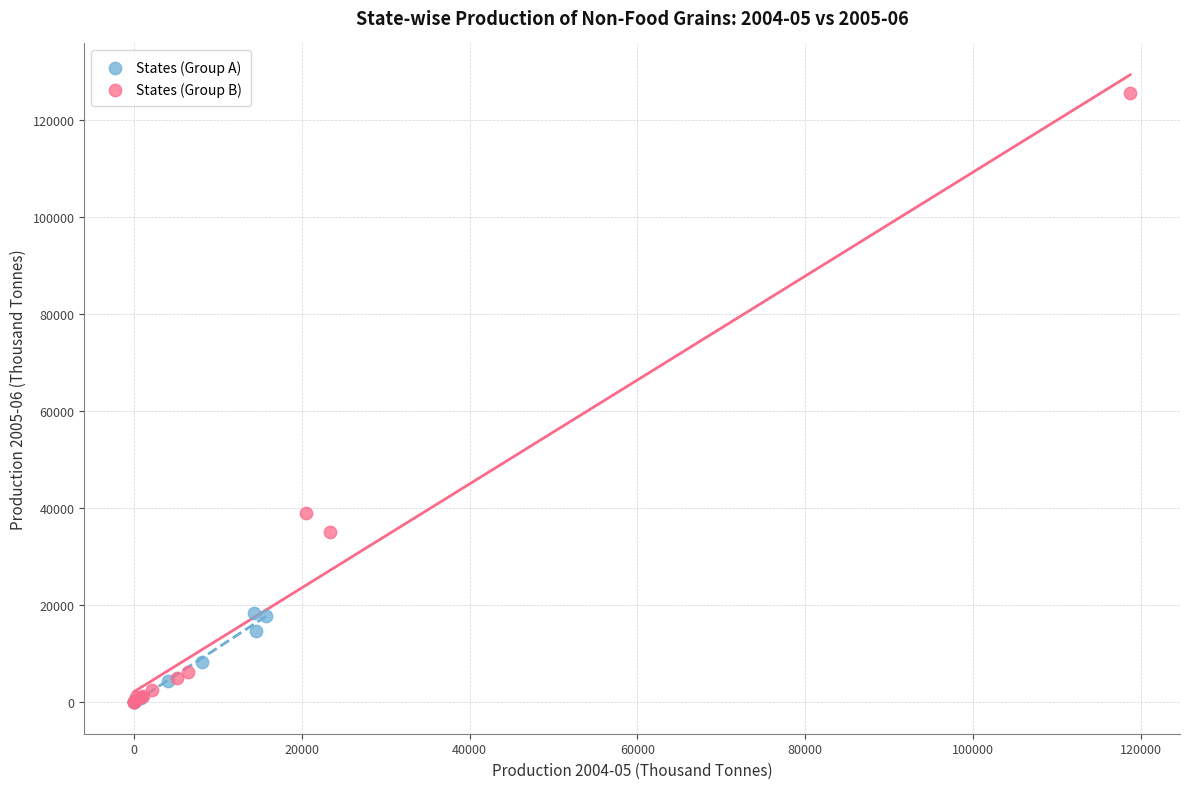

What are all the series names shown in the legend?

States (Group A), States (Group B)